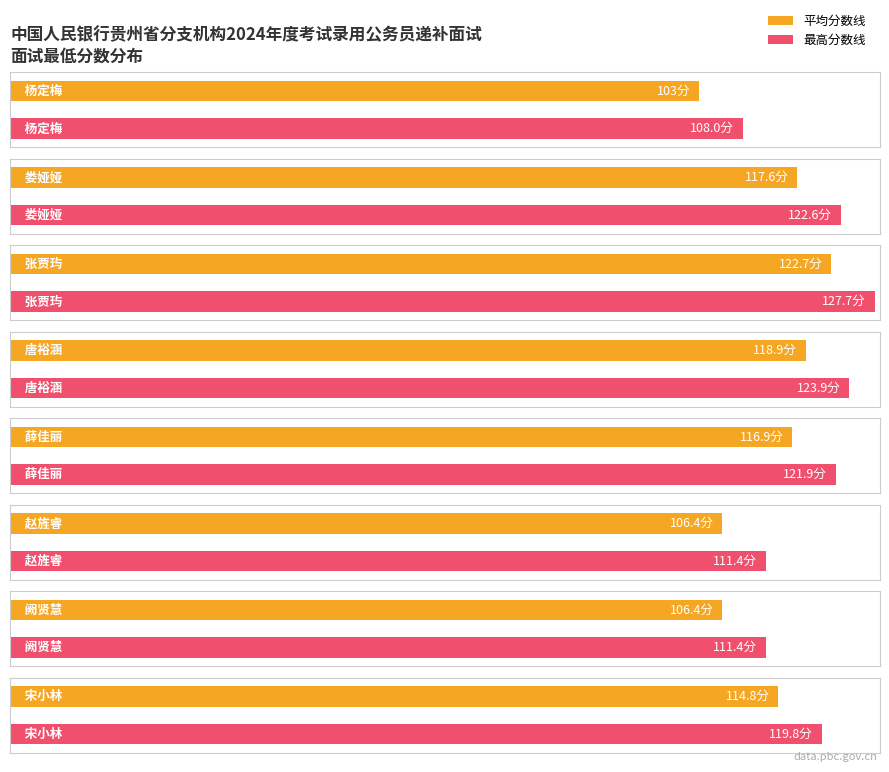

Which category has the highest value across all series?

张贾玙